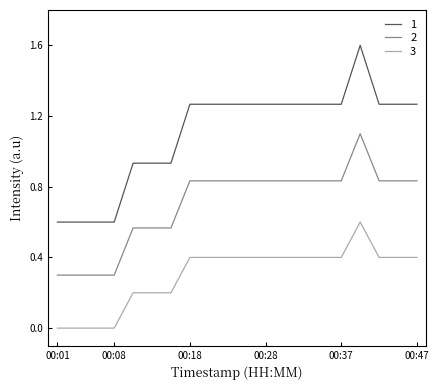

True or false: 2 and 3 cross at least once.

False